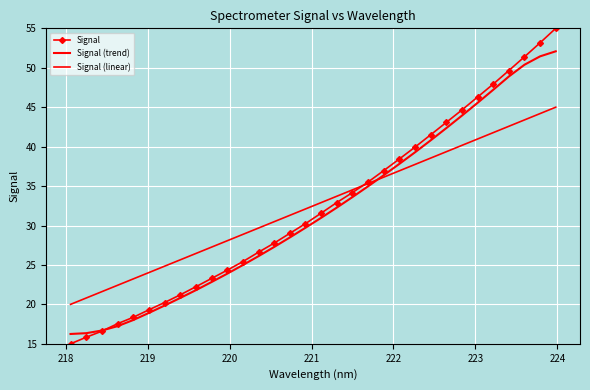

Which series has the largest total across all categories?

Signal (linear)